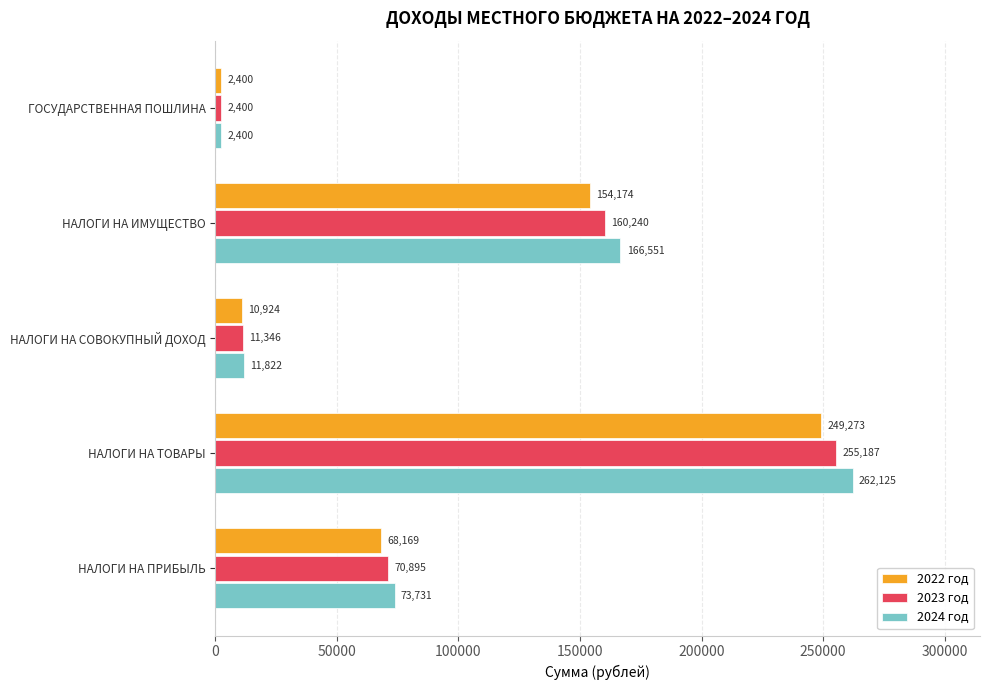

At which label does 2023 год reach its minimum?

ГОСУДАРСТВЕННАЯ ПОШЛИНА